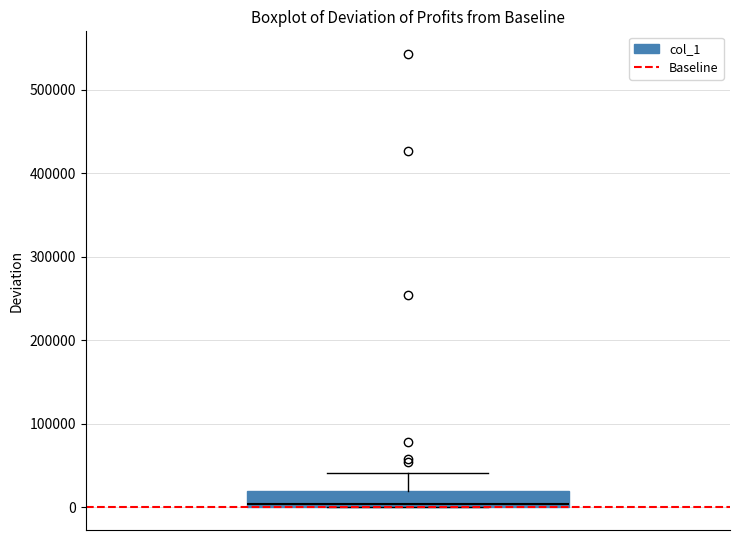

Transcribe this box plot: give where the median line is, the range the box spans, and where the two whiskers end, as read against the y-axis. The values are not printed on the chart, so give them approximately, as read against the axis.

median 0, box 0 to 20000, whiskers 0 to 40000